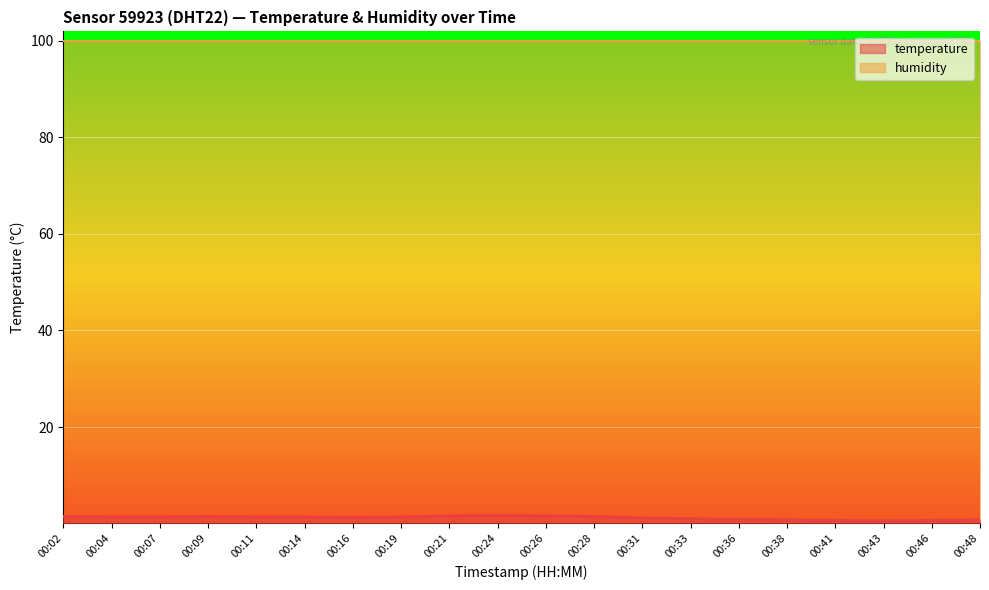

Which category has the lowest value across all series?

00:43